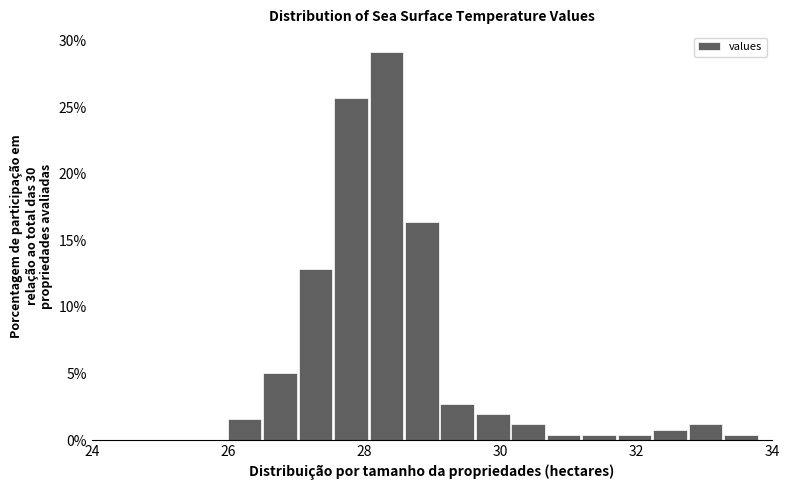

Read against the x-axis, roughly where is the centre of the tallest bar?

28.4